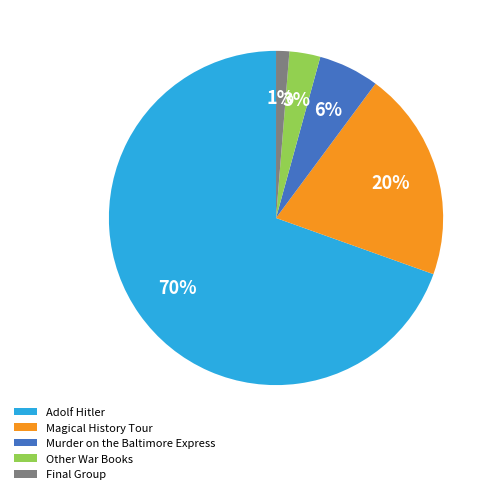

To the nearest percent, what is the average slice percentage?

20%